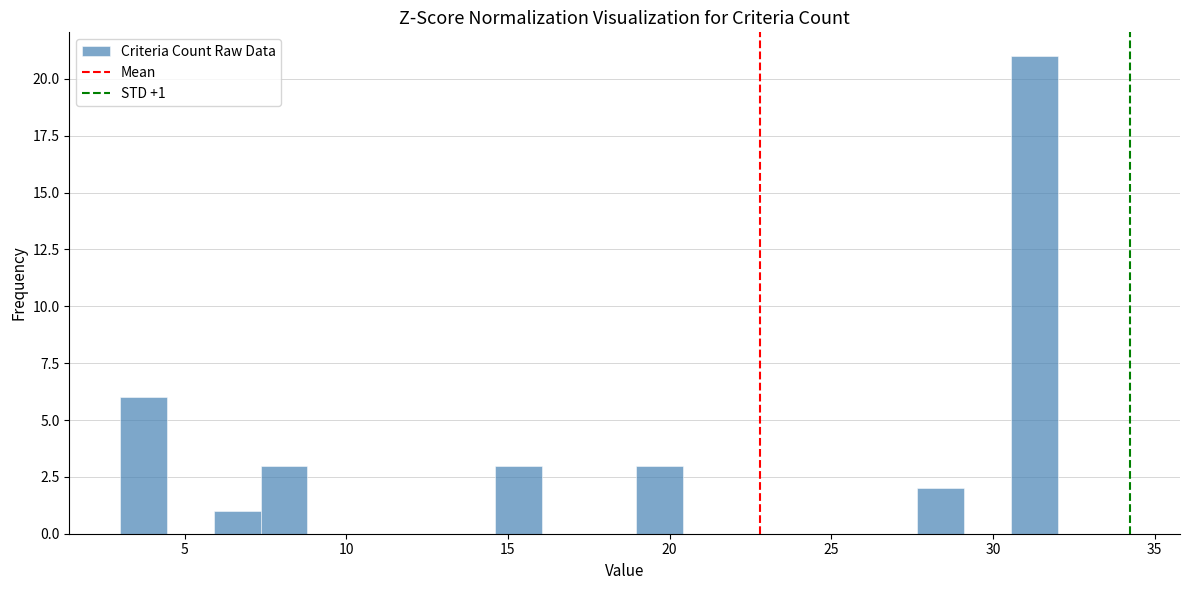

Around what value on the x-axis is the tallest bar? Give the approximate position of its centre, as read against the axis.

31.5